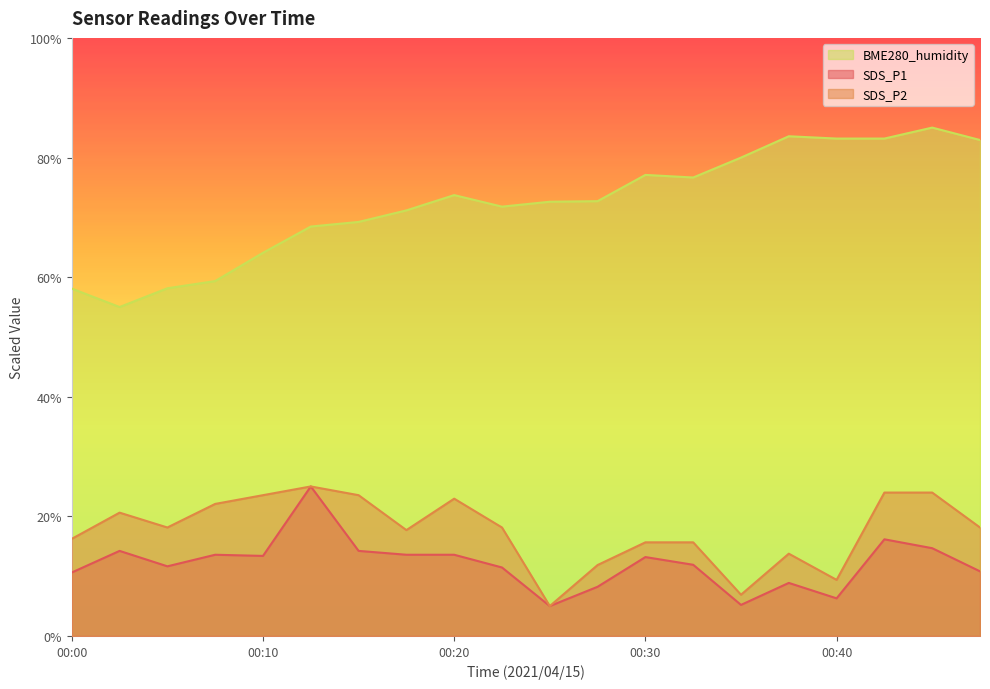

Where do SDS_P1 and SDS_P2 first cross each other?

00:10 and 00:13